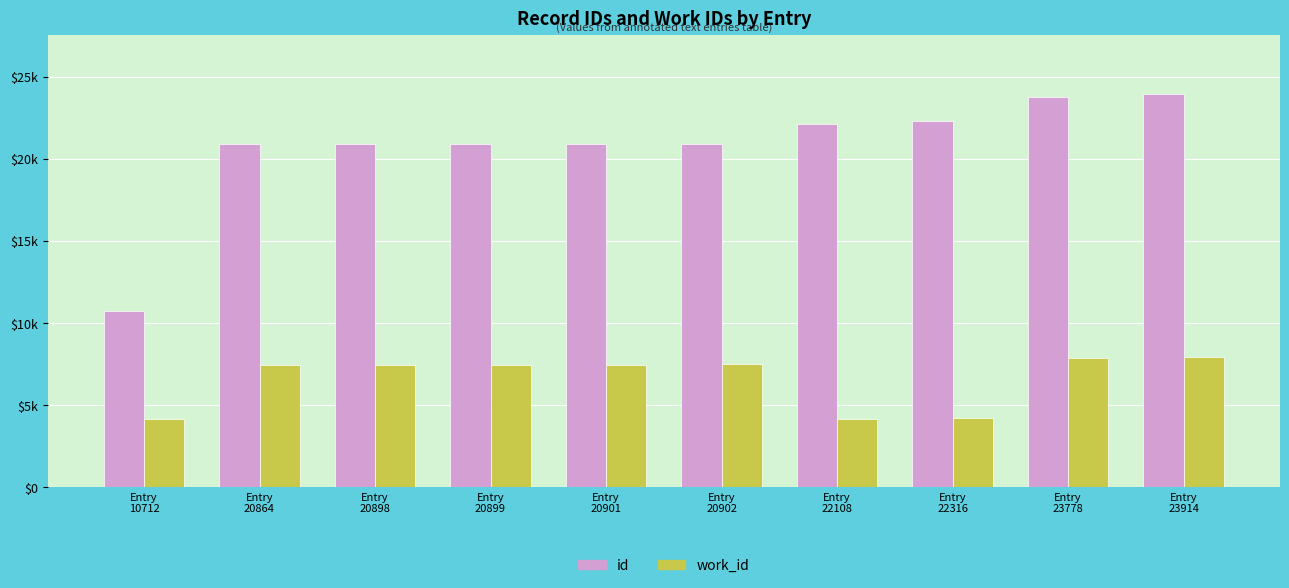

Which label corresponds to the largest value in the chart?

Entry
23914